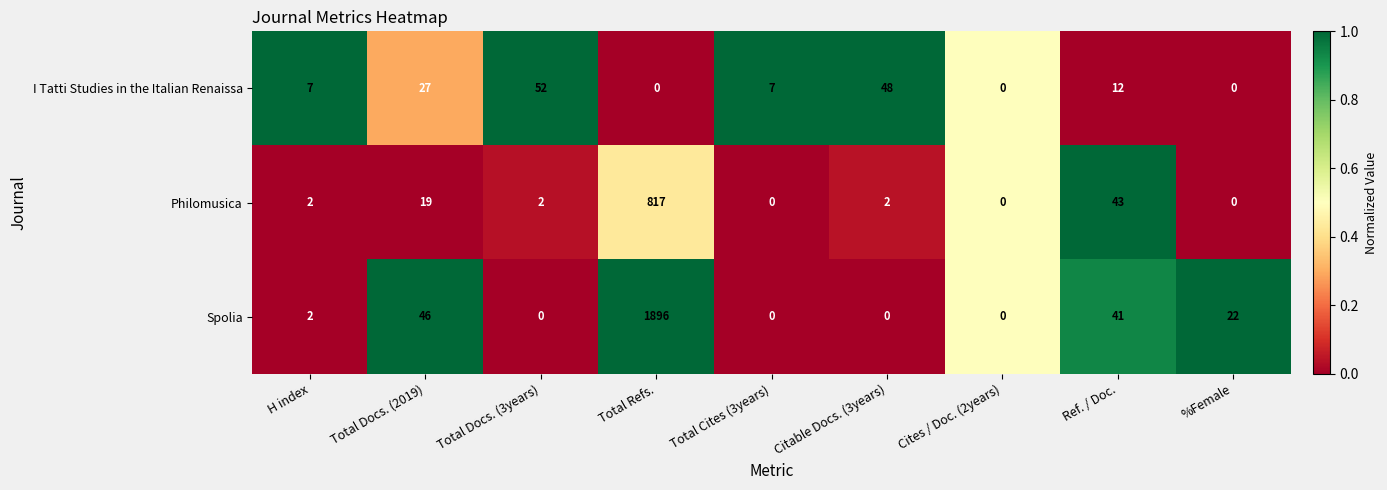

Which series has the widest spread of values?

Spolia